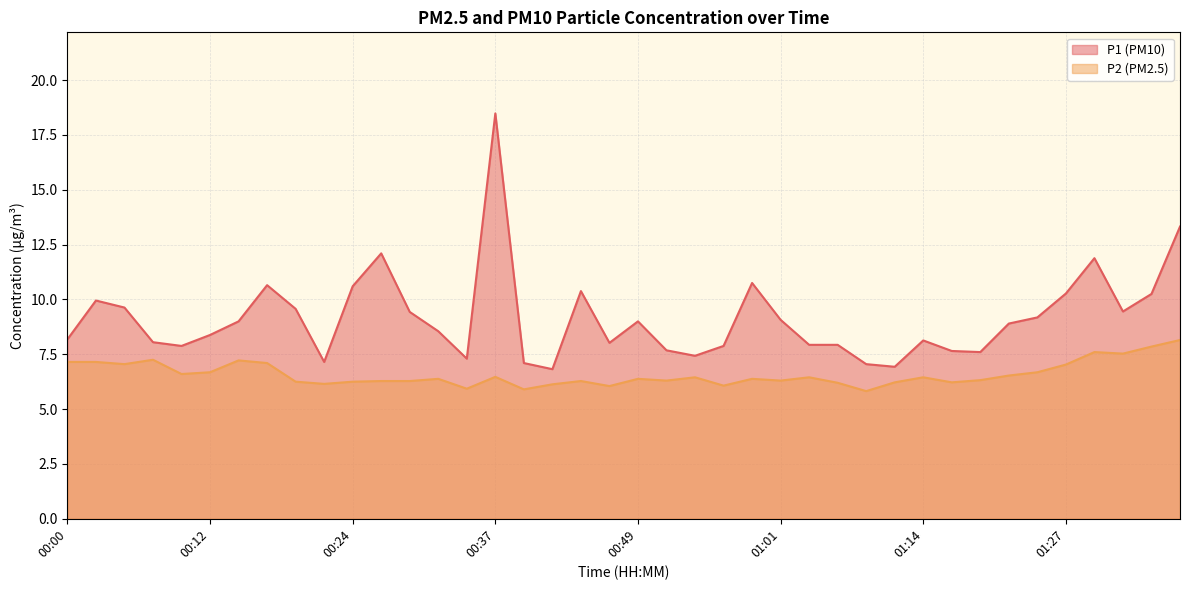

Which label corresponds to the smallest value in the chart?

01:09